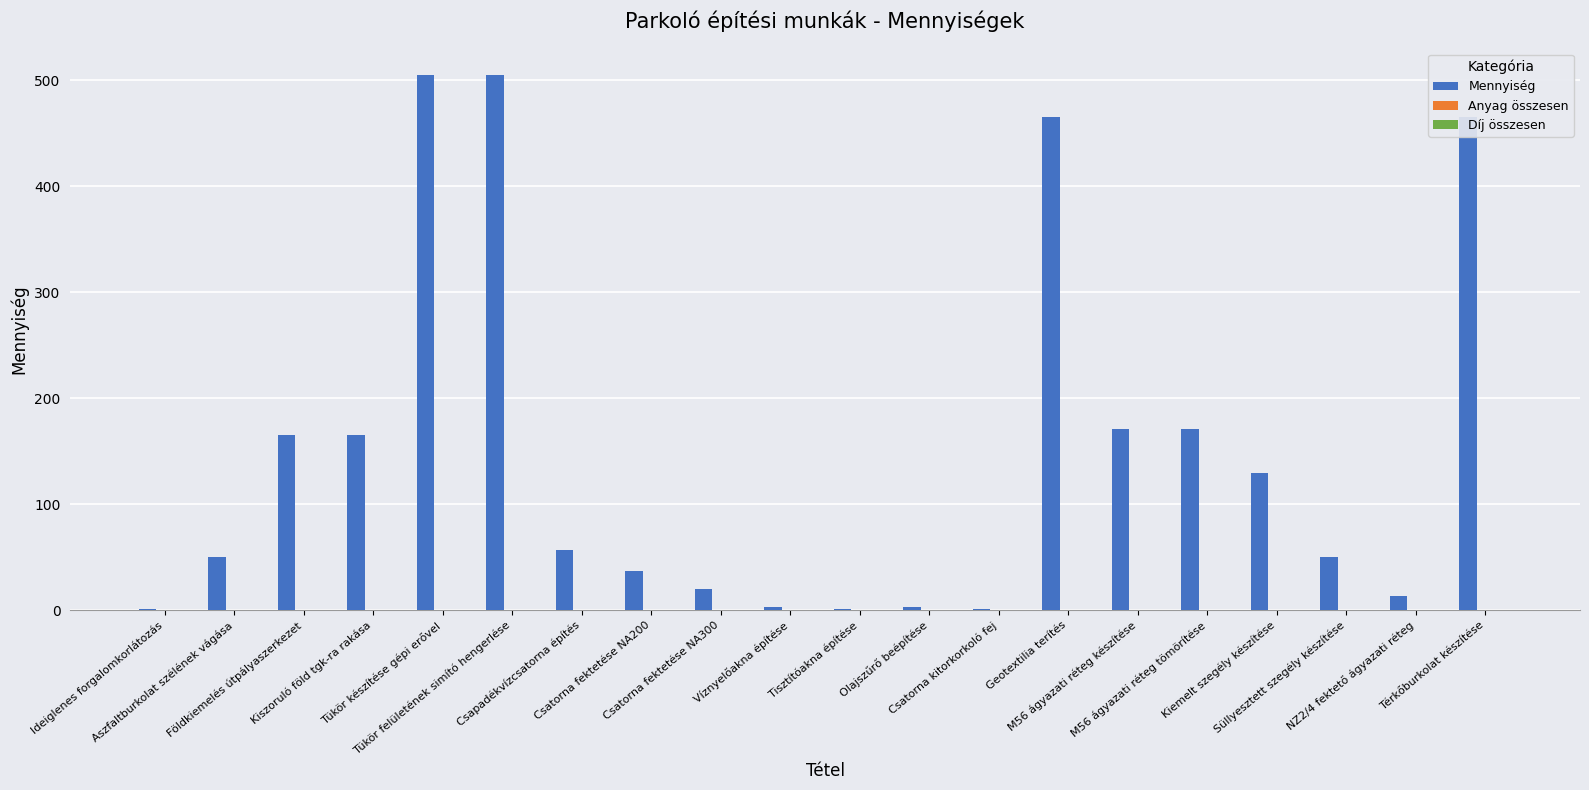

What is the maximum value shown in the chart?

505